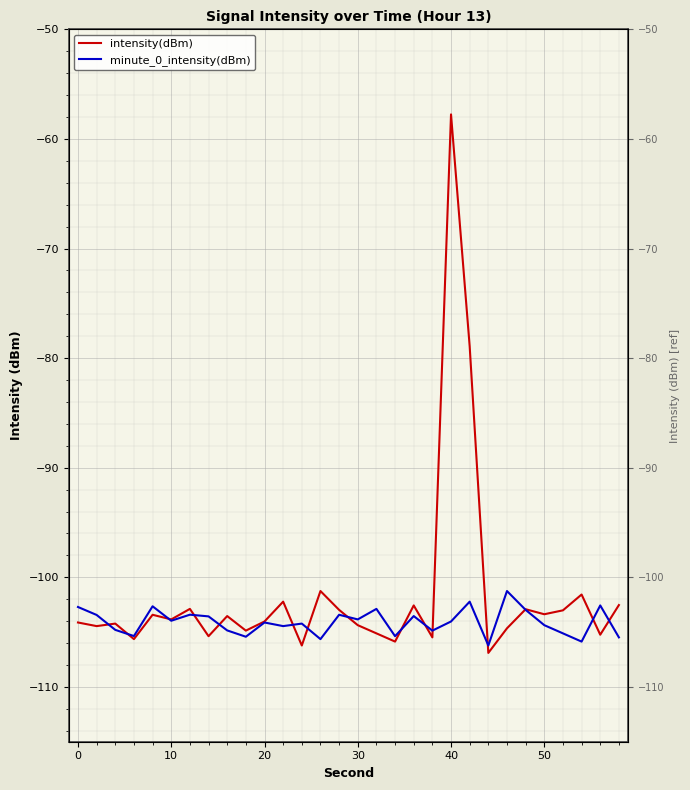

What are all the series names shown in the legend?

intensity(dBm), minute_0_intensity(dBm)